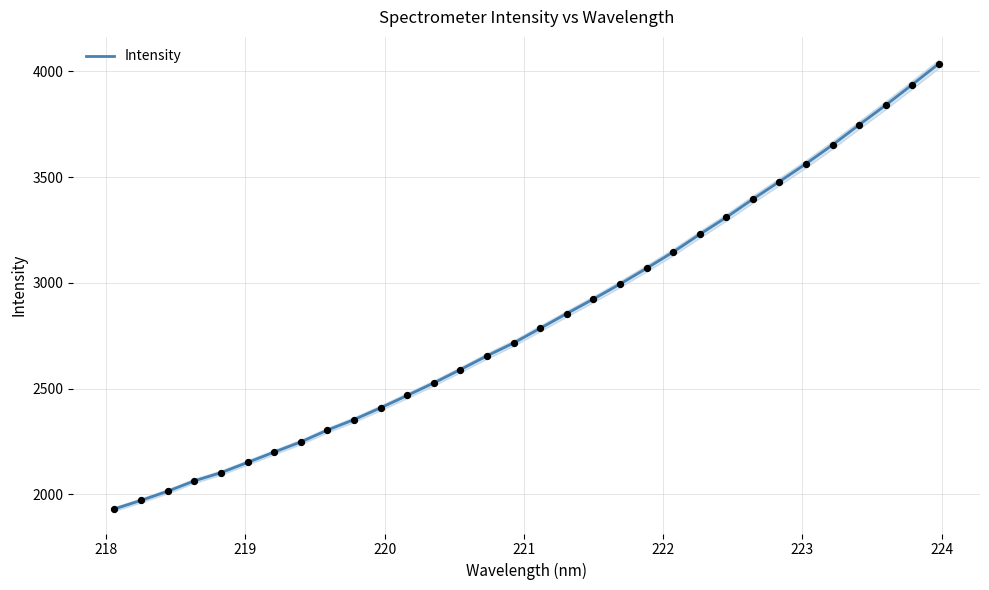

What is the lowest value of the Intensity series?

1931.3